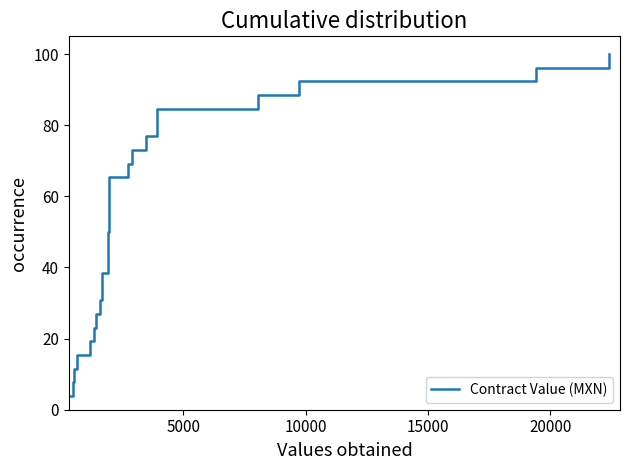

What is the value of the 15th point from the left?

57.7